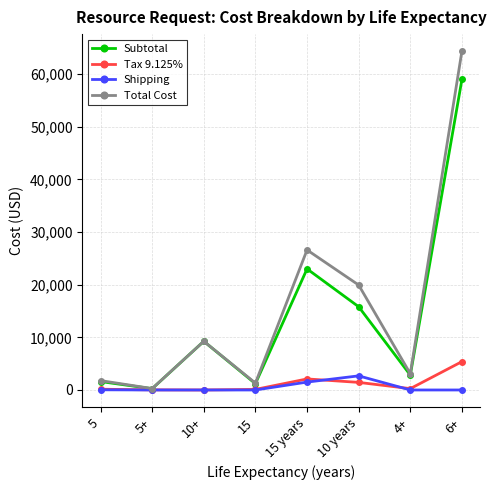

Is it true that Subtotal equals 59000.0 at 6+?

True